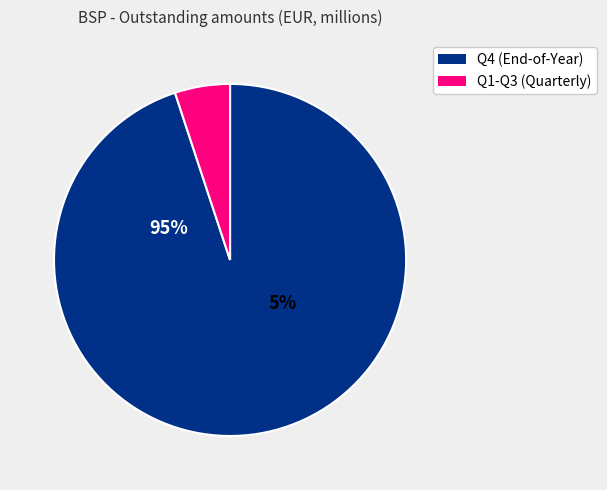

Is it true that 2008-Q4 is 4% of the pie?

False